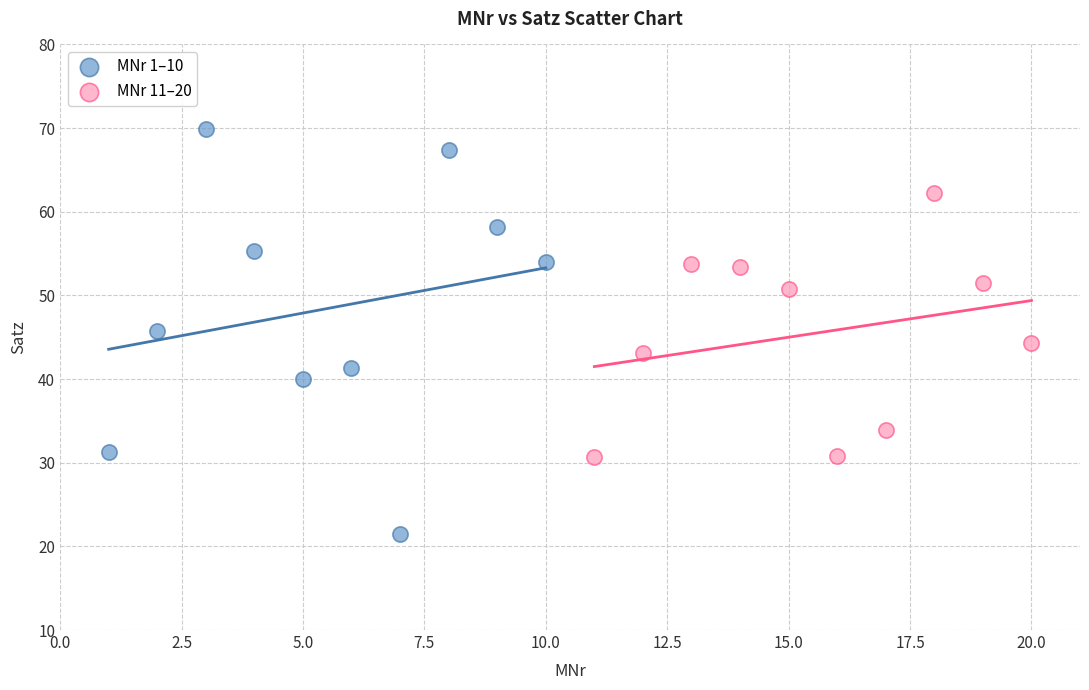

Which series reaches the minimum Y coordinate?

MNr 1–10